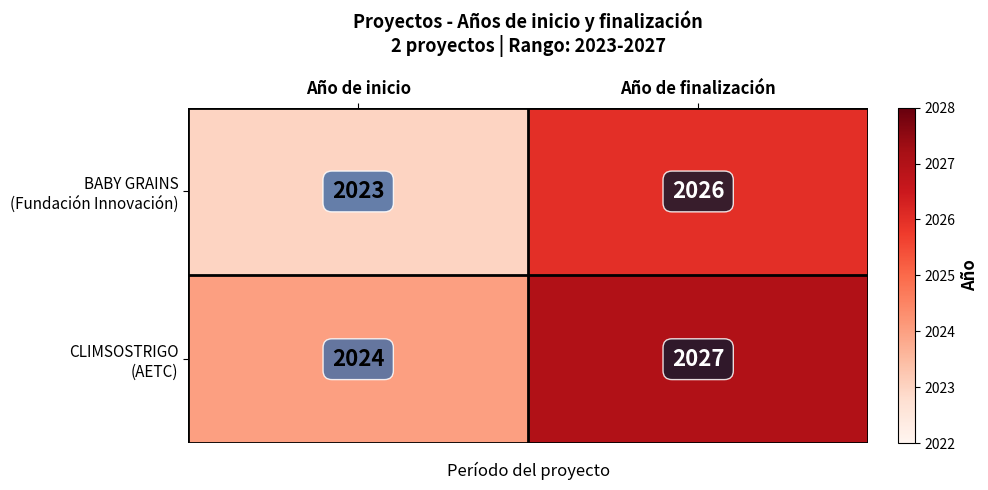

What is the maximum value shown in the chart?

2027